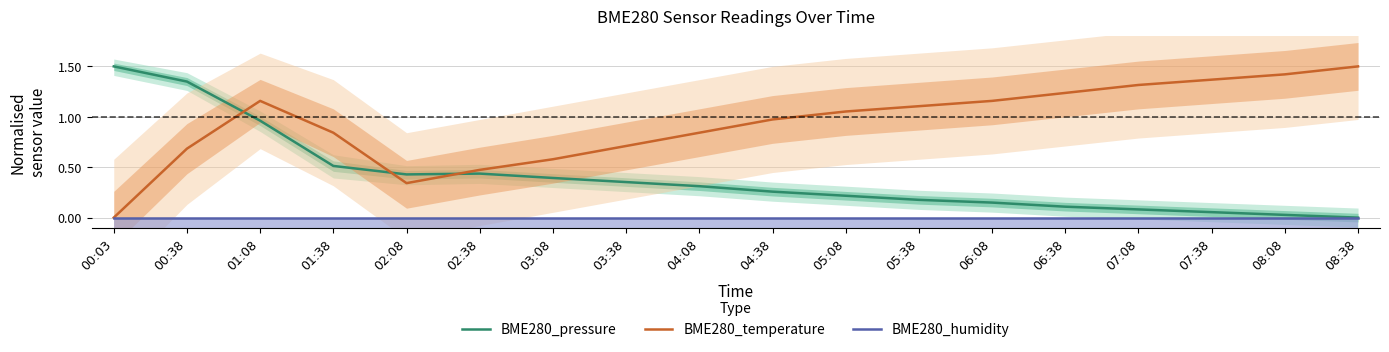

Between which two adjacent categories do BME280_pressure and BME280_temperature first intersect?

00:38 and 01:08